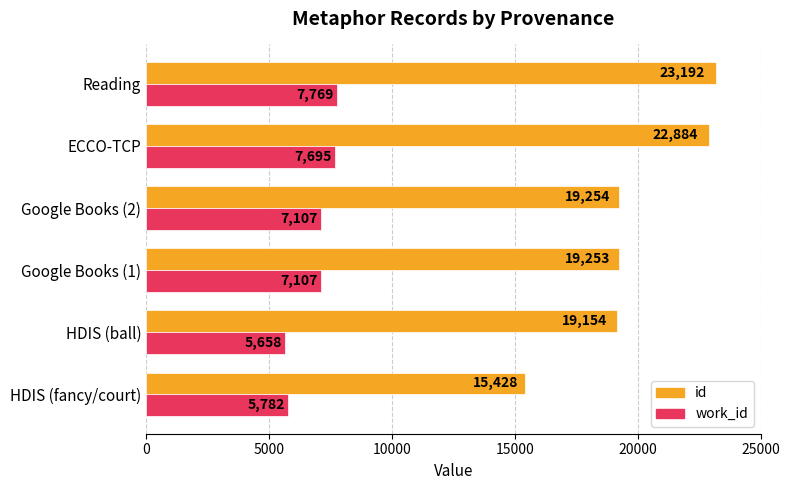

What is the total value across all series at ECCO-TCP?

30579